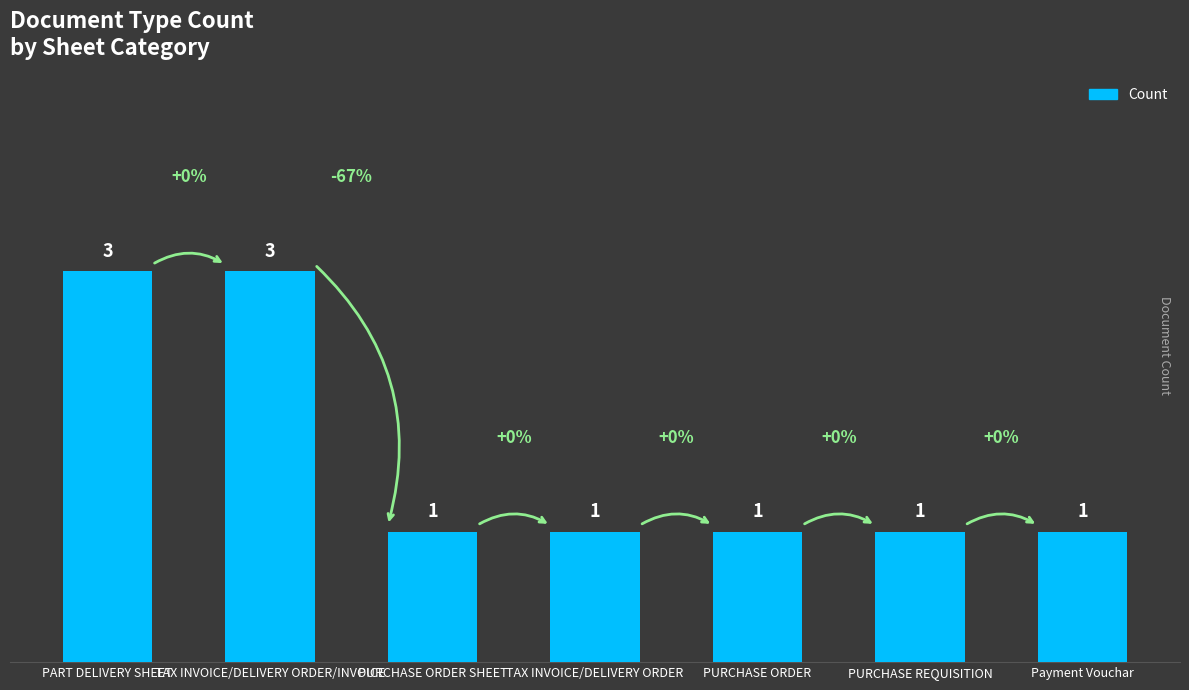

The value at TAX INVOICE/DELIVERY ORDER is 2. True or false?

False